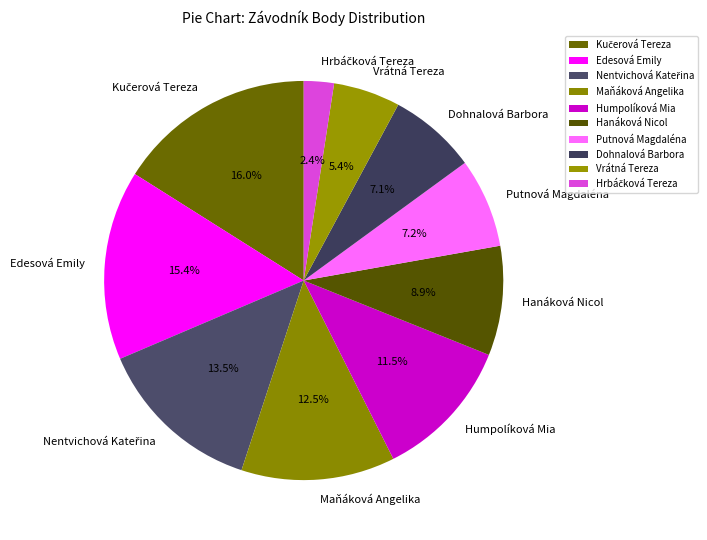

How many segments does this pie chart have?

10